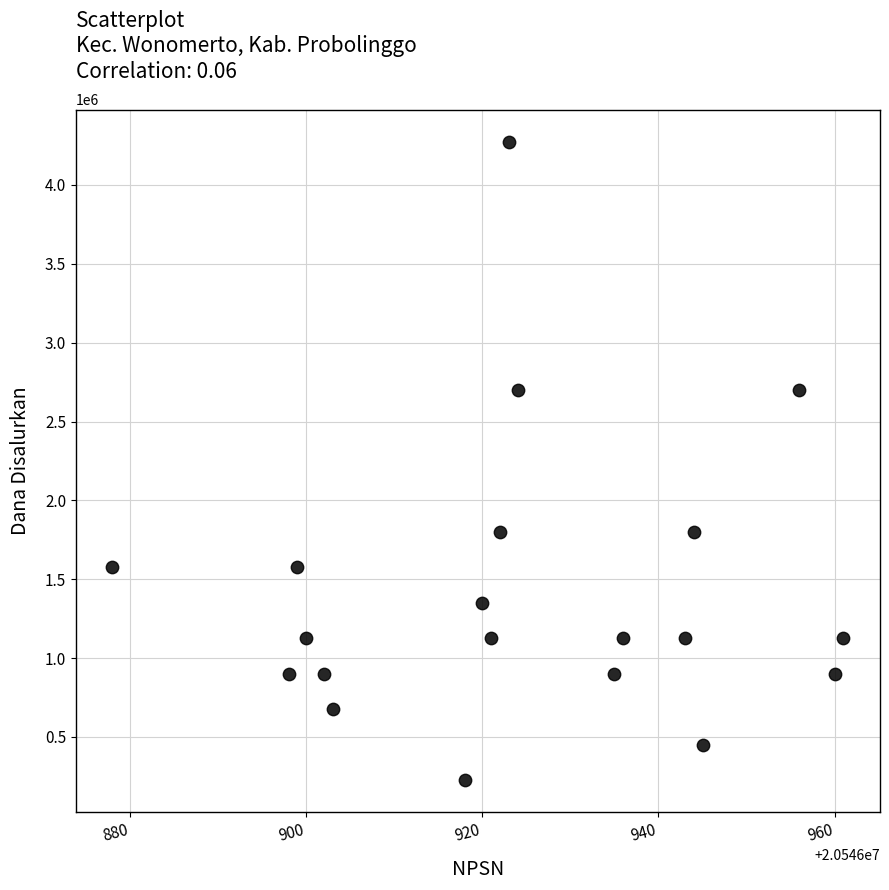

What is the range of Y values (max minus min)?

4050000